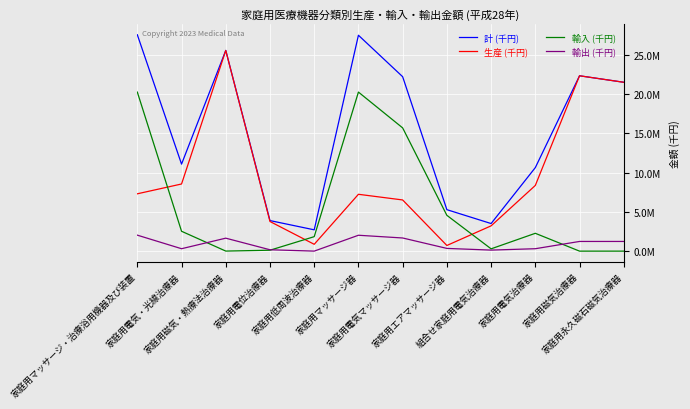

List the series in order of their peak value, highest first.

計 (千円), 生産 (千円), 輸入 (千円), 輸出 (千円)